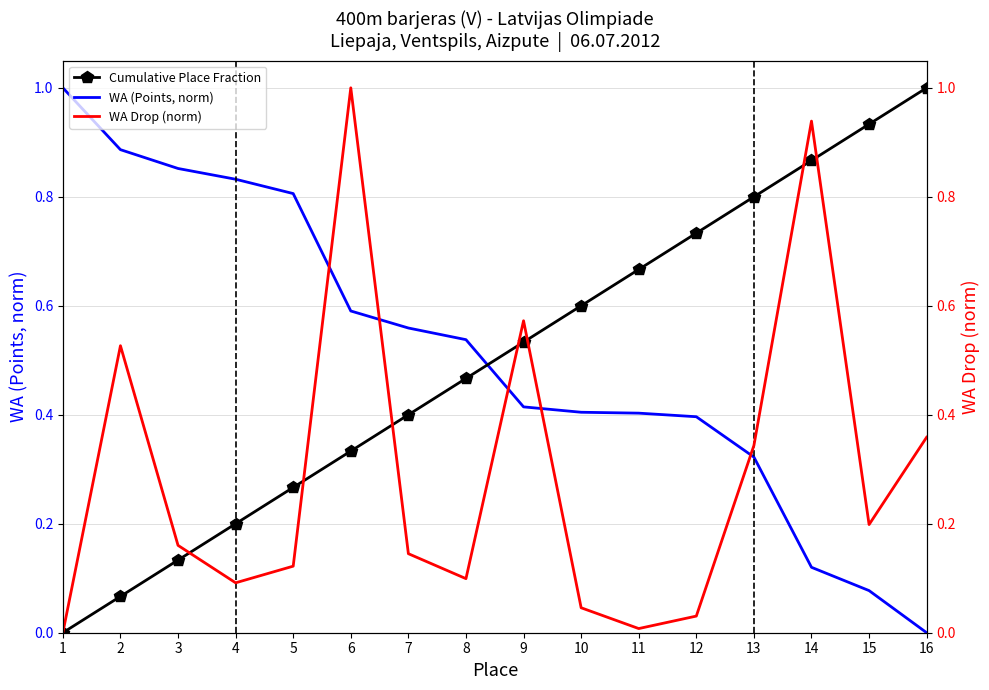

Which series has the largest range (max minus min)?

WA (Points, norm)